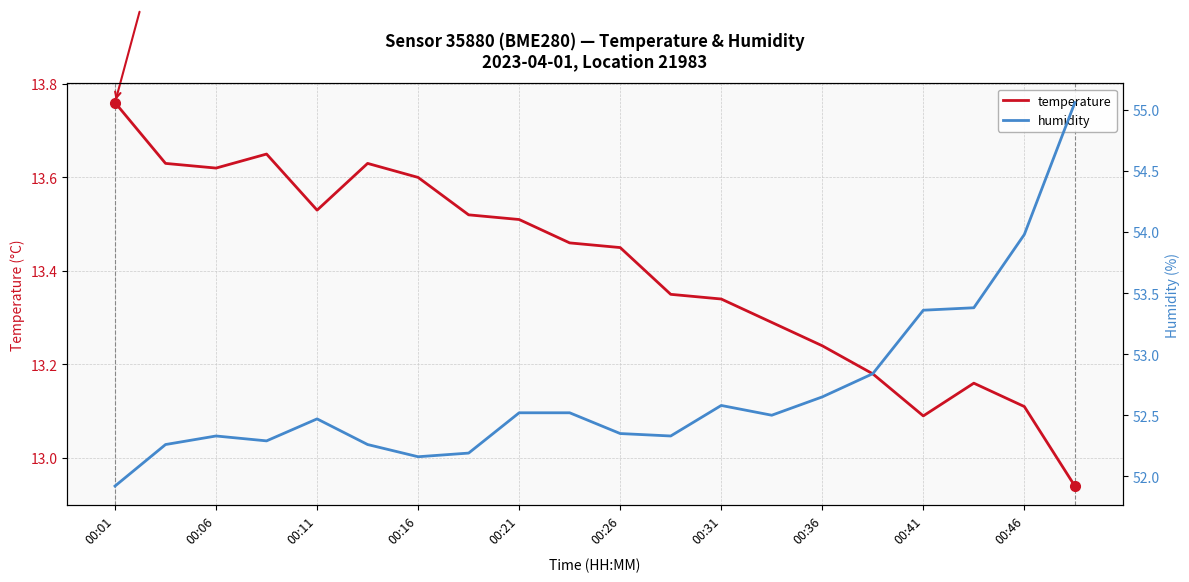

At which category is the sum across all series the highest?

19